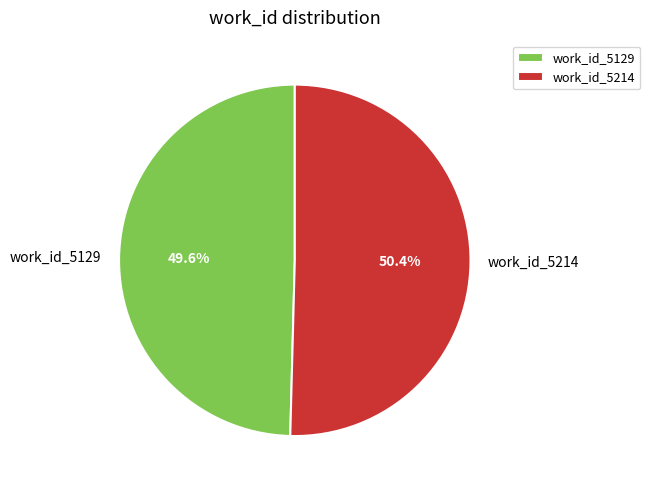

What percentage is the work_id_5129 slice, to the nearest percent?

50%